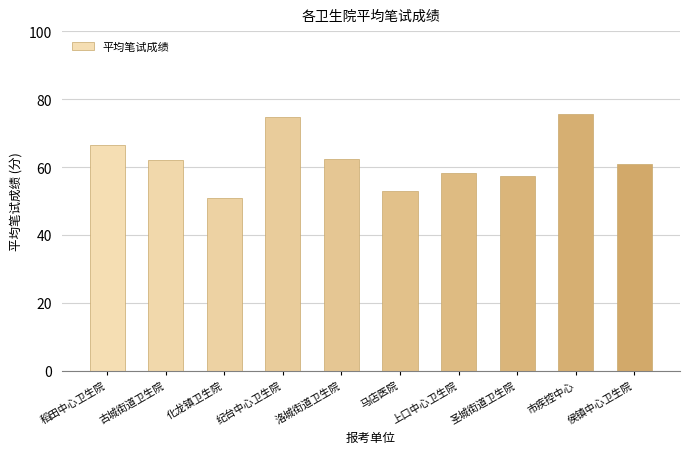

What is the maximum value shown in the chart?

75.8